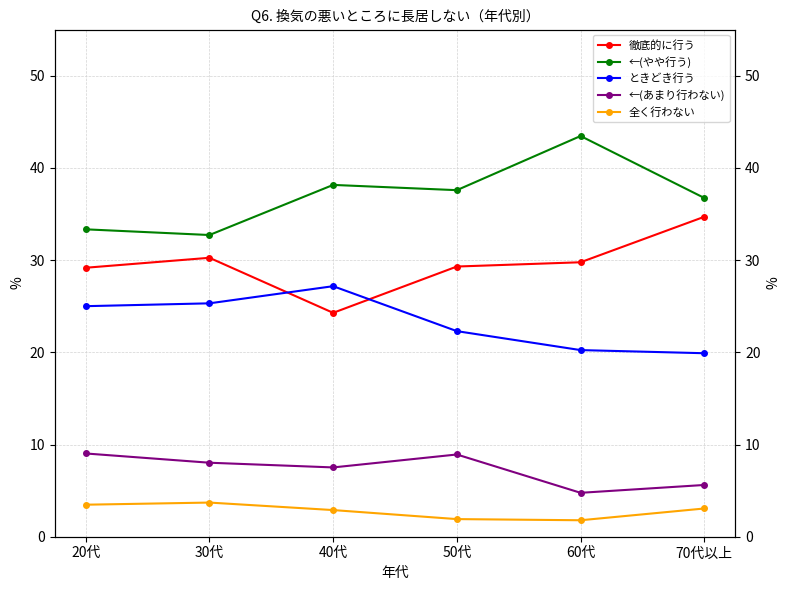

How many lines are shown in the chart?

5